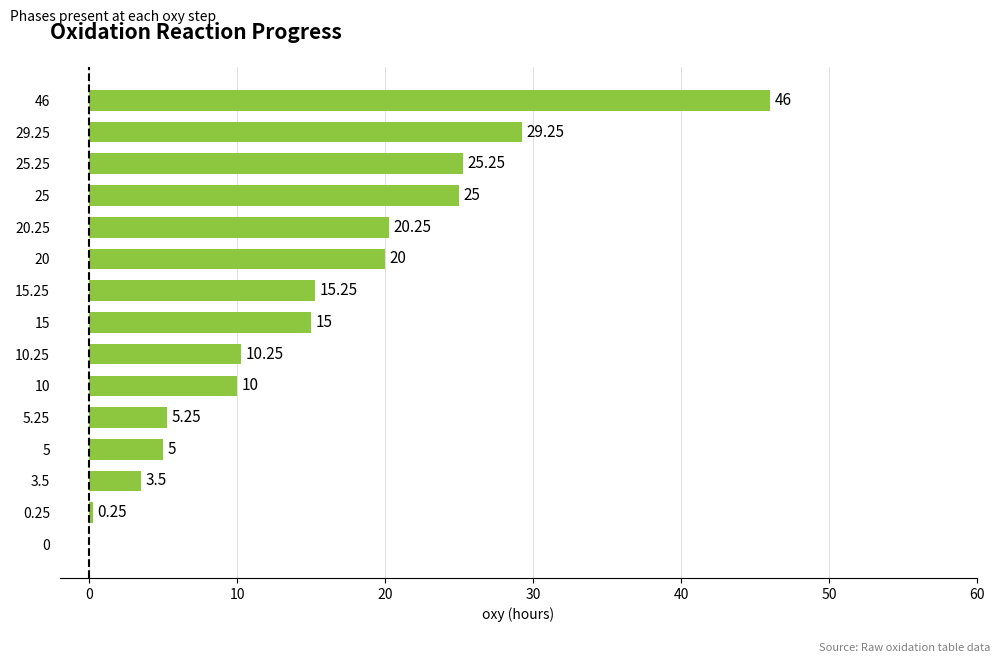

Between 20.25 and 0, which is larger?

20.25